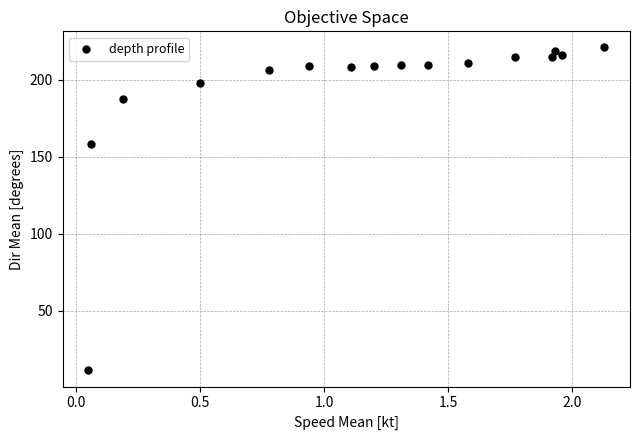

What is the range of X values (max minus min)?

2.1